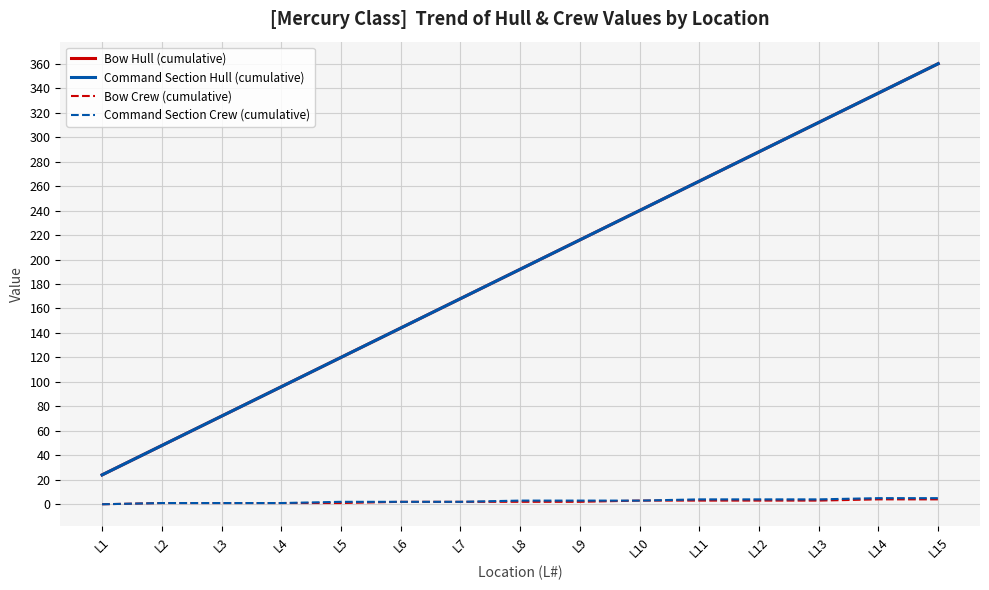

At which category is the sum across all series the highest?

L15